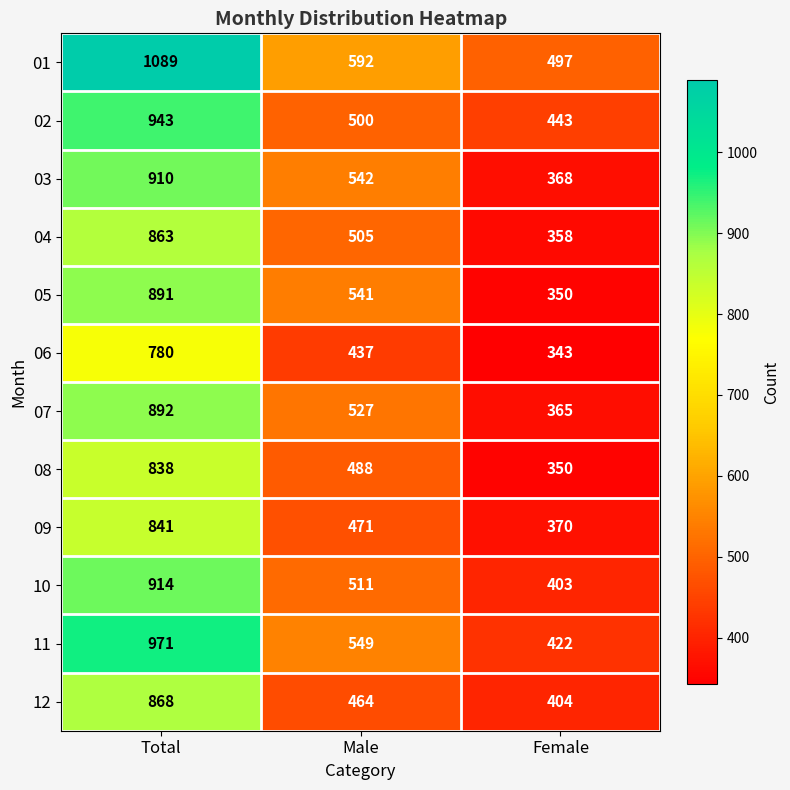

List the series in order of their peak value, highest first.

01, 11, 02, 10, 03, 07, 05, 12, 04, 09, 08, 06